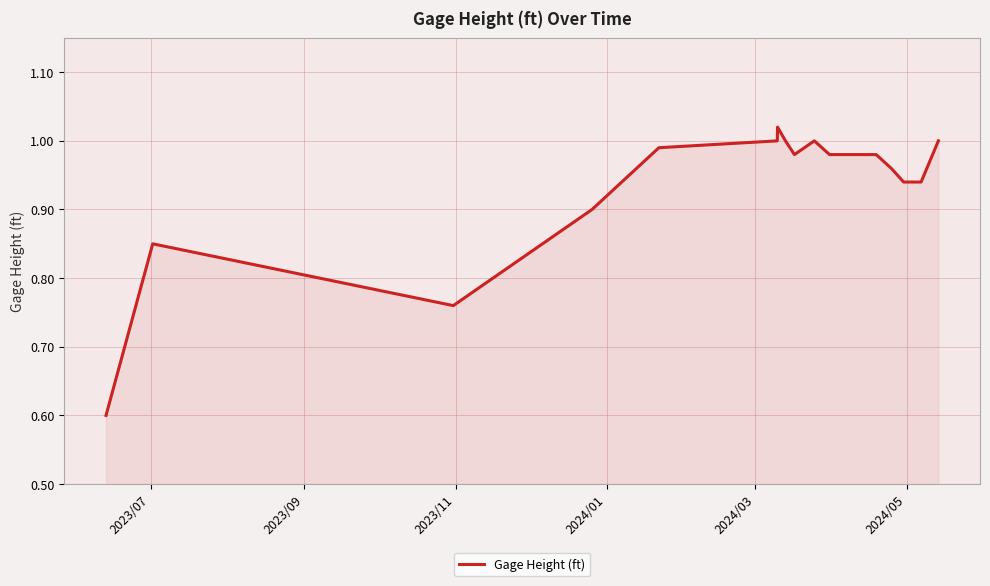

What is the smallest value displayed?

0.6